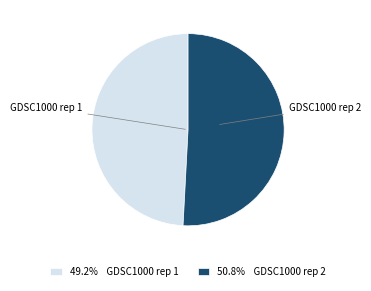

Does any single category account for the majority?

Yes